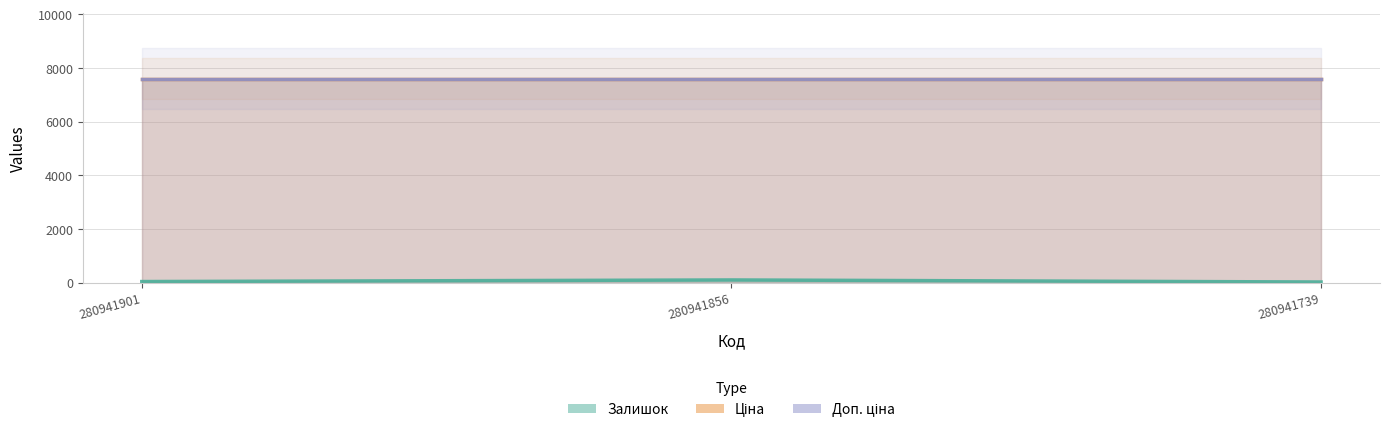

Reading left to right, transcribe all the data shown in this chart.

Залишок: 41.0	101.0	24.0
Ціна: 7607.2	7607.2	7607.2
Доп. ціна: 7607.2	7607.2	7607.2